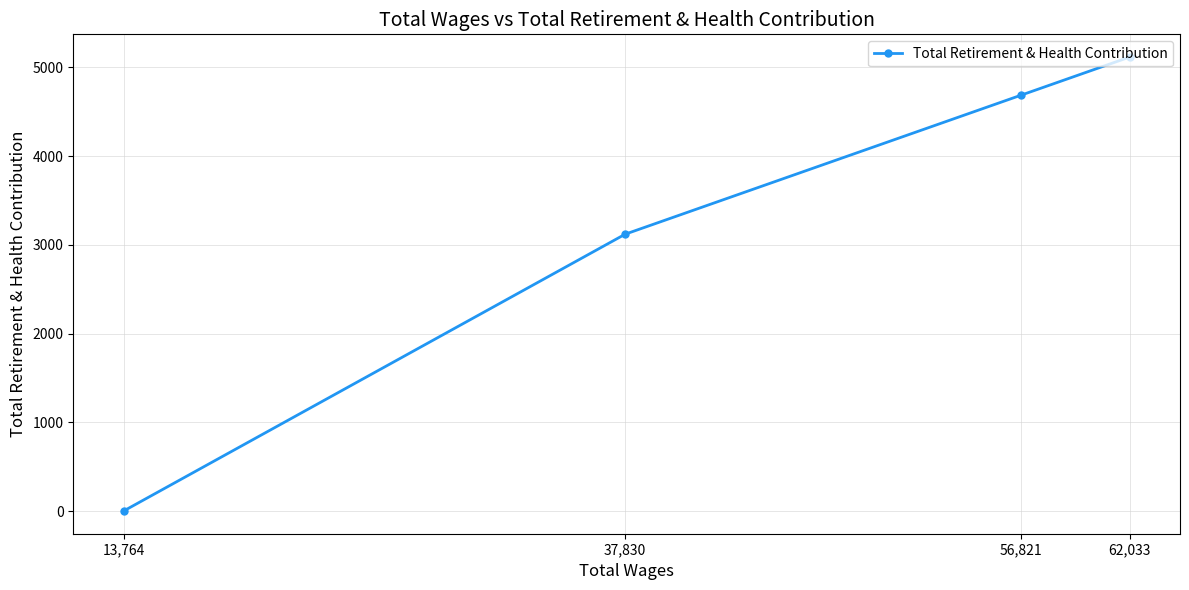

The chart shows a value of 2589 at 13,764. True or false?

False